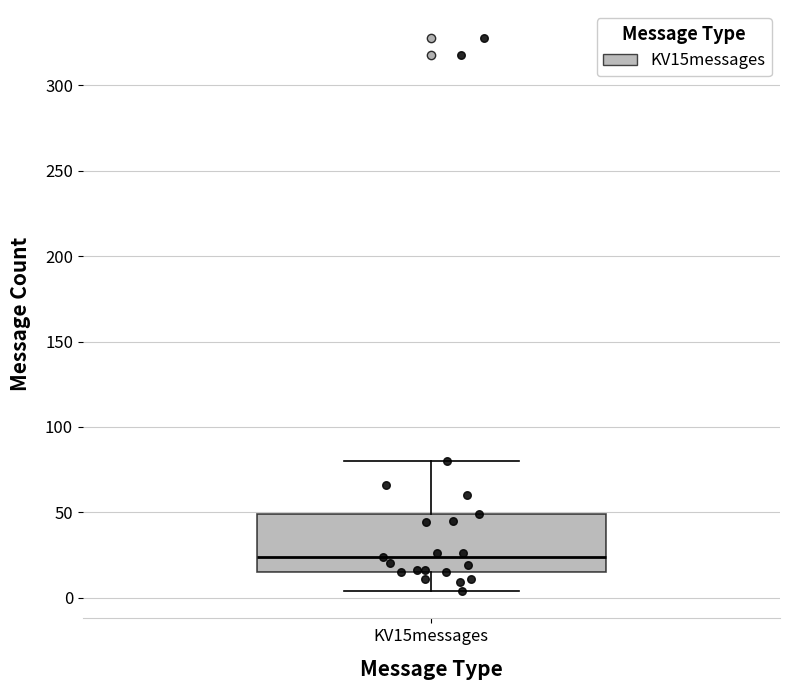

Read this box plot against the y-axis: the position of the median line, the range covered by the box, and the ends of both whiskers. The values are not printed on the chart, so give them approximately, as read against the axis.

median 25, box 15 to 50, whiskers 5 to 80